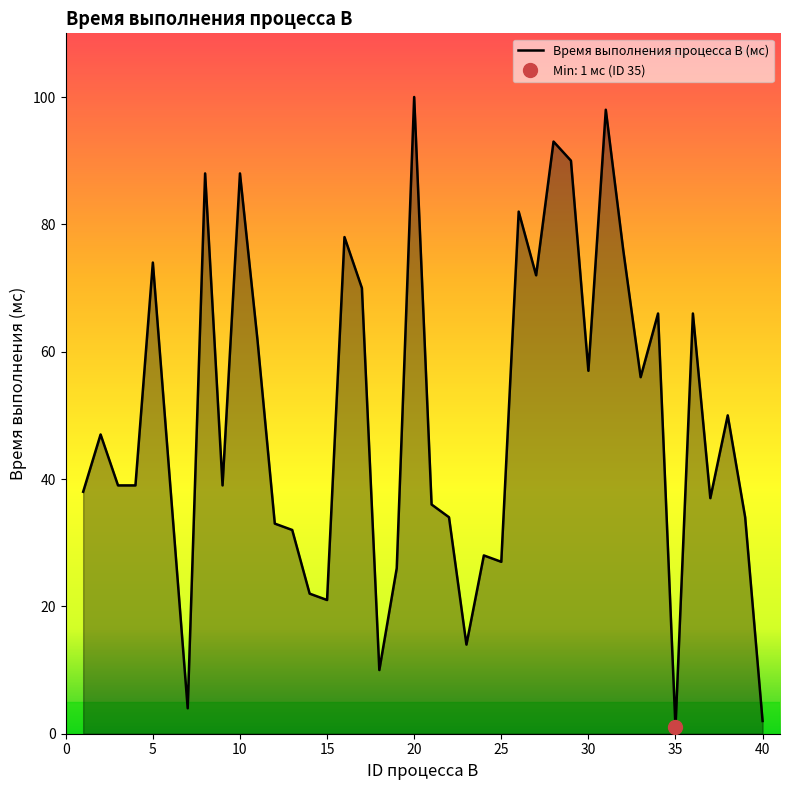

How many lines are shown in the chart?

1